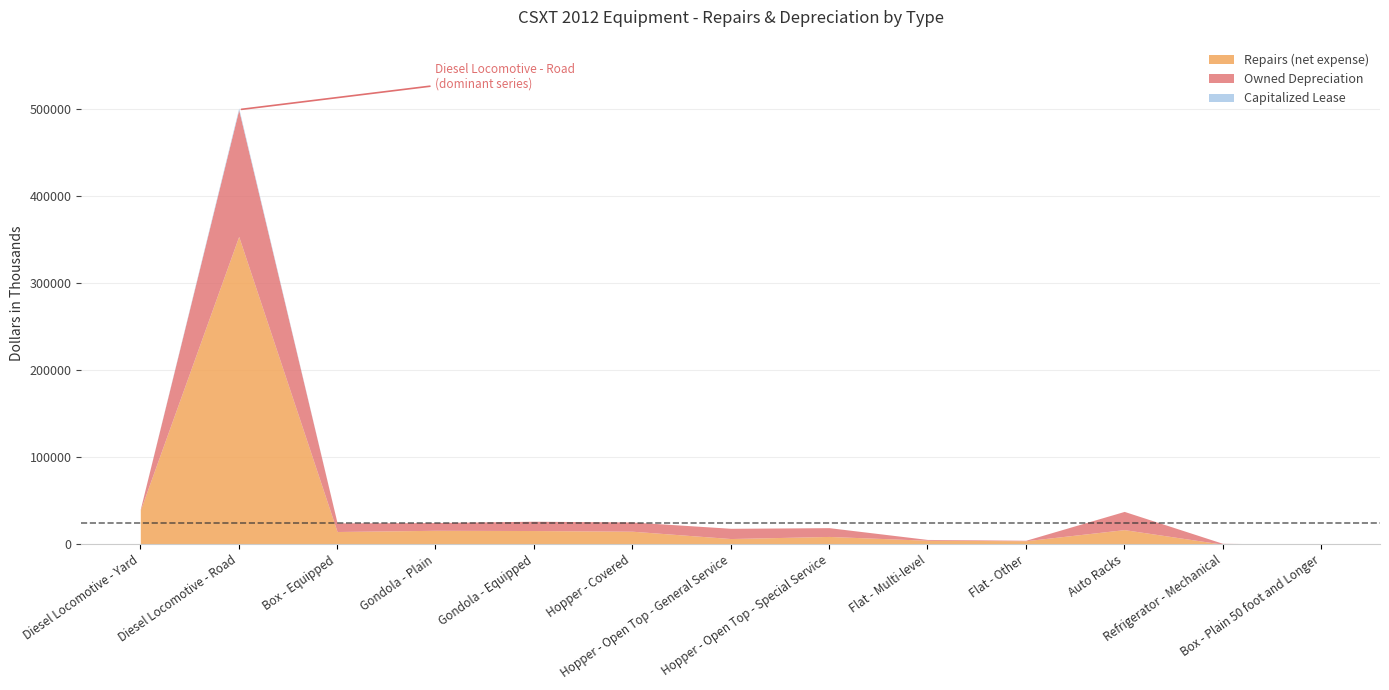

What is the sum of all Owned Depreciation values?

232215